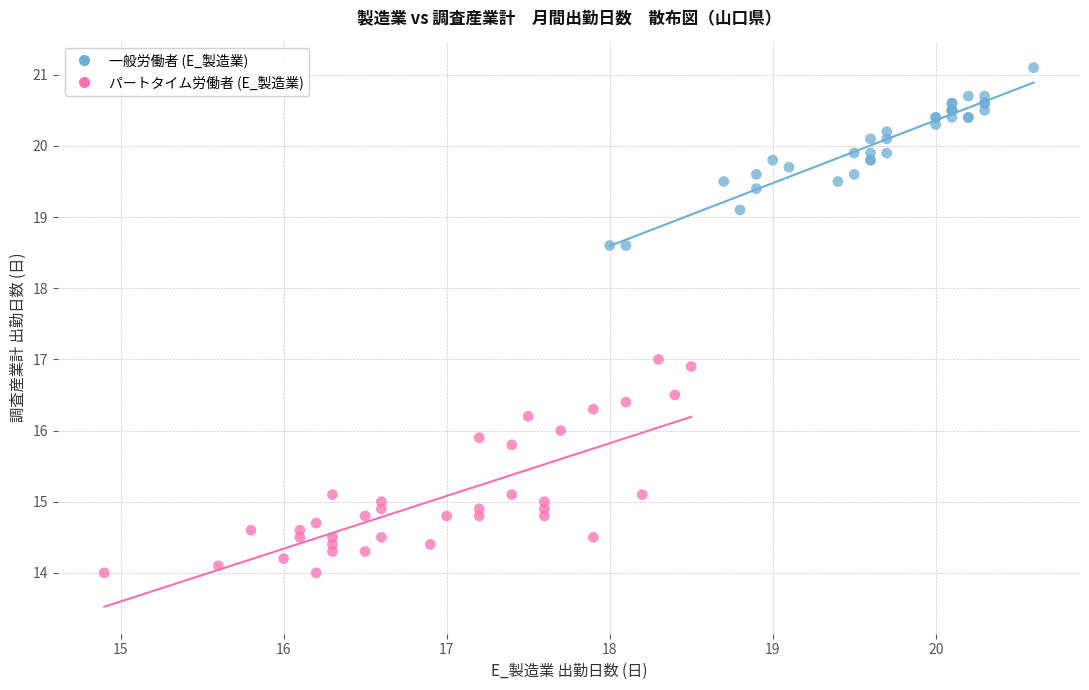

Which series contains the lowest Y value?

パートタイム労働者 (E_製造業)